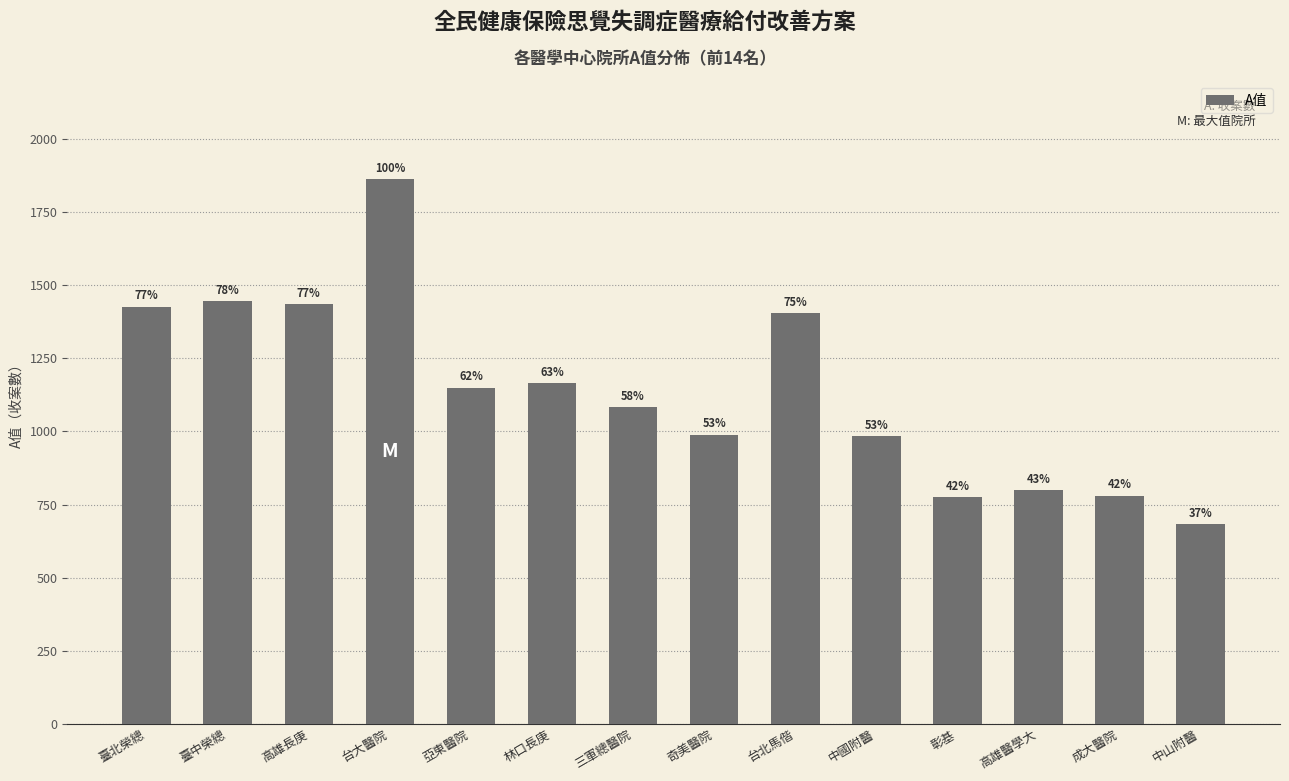

How many bars are there in total?

14